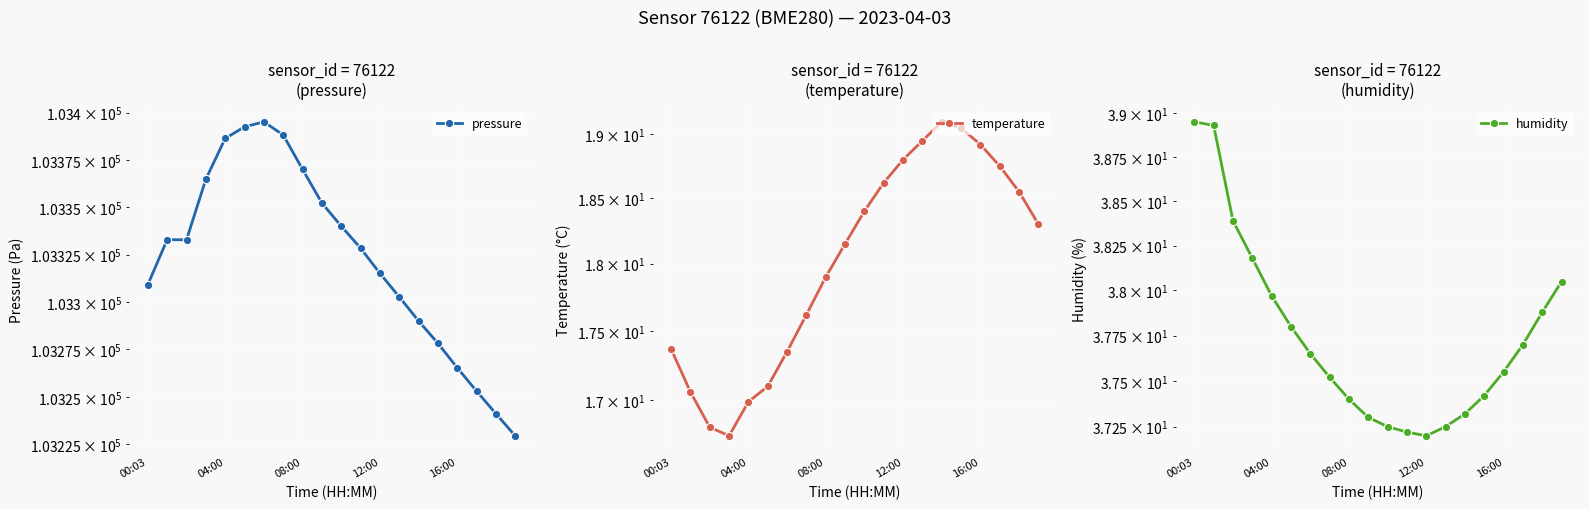

At how many categories does at least one series exceed 69373?

20